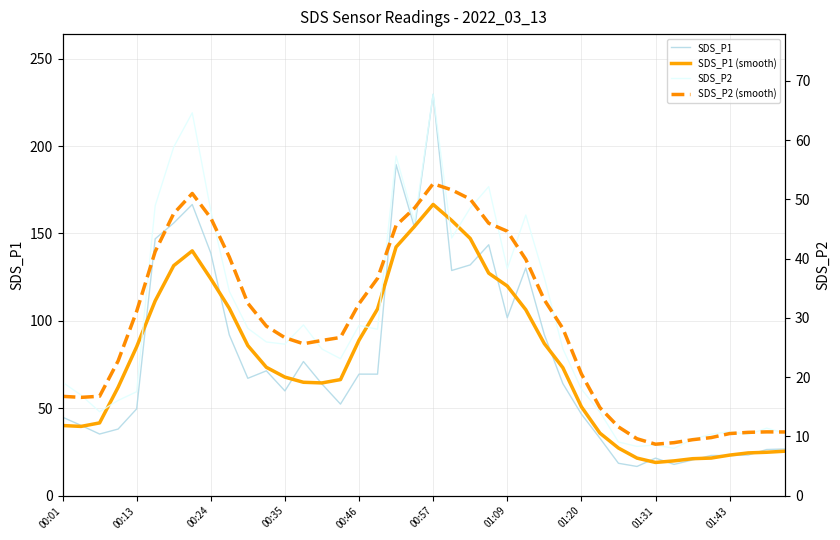

What are all the series names shown in the legend?

SDS_P1, SDS_P1 (smooth), SDS_P2, SDS_P2 (smooth)